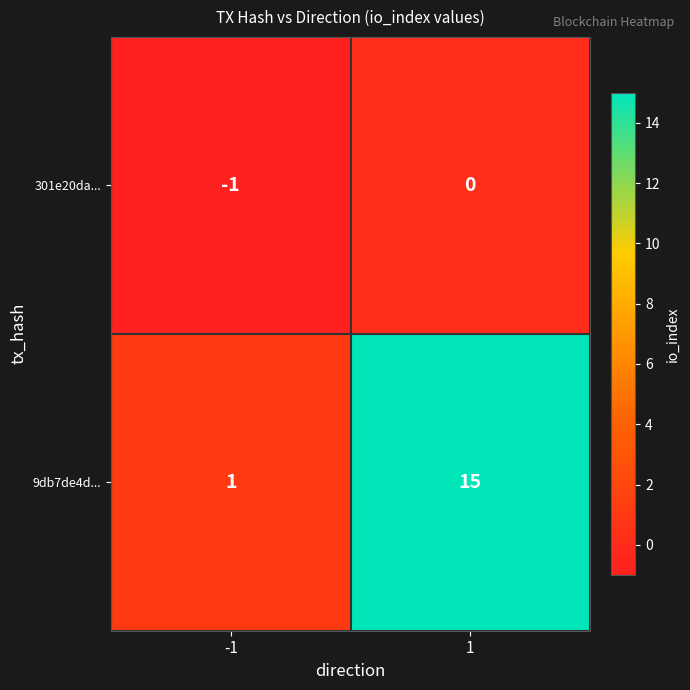

Reading left to right, list all the values displayed in this chart.

301e20da...: -1	0
9db7de4d...: 1	15